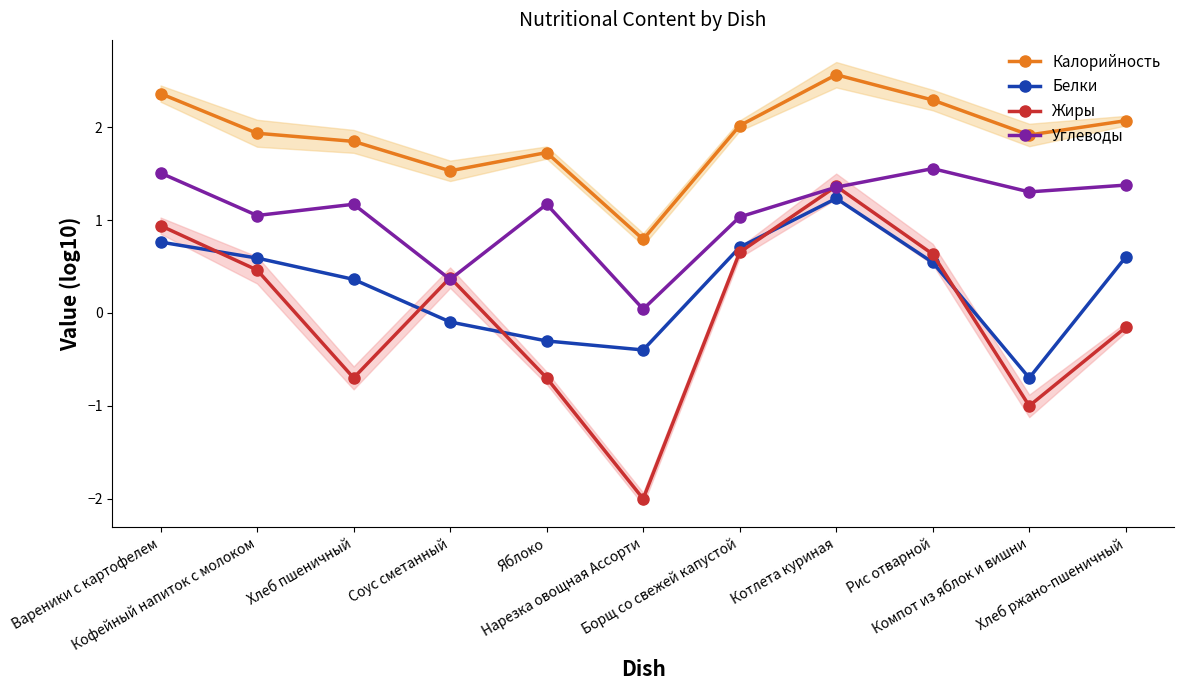

The Белки series shows -0.1 at Нарезка овощная Ассорти. True or false?

False